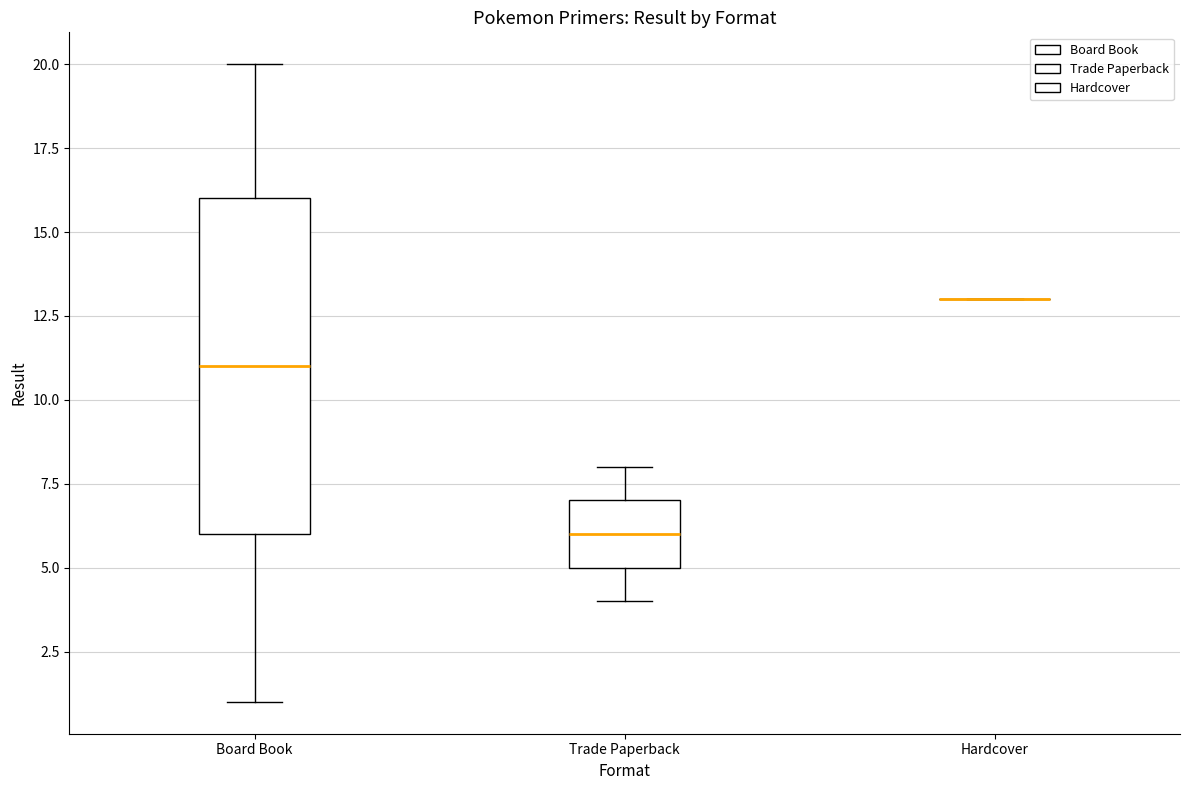

Reading left to right, read every box against the y-axis: the position of its median line, the range the box covers, and the ends of its whiskers. The values are not printed on the chart, so give them approximately, as read against the axis.

Board Book: median 11, box 6 to 16, whiskers 1 to 20
Trade Paperback: median 6, box 5 to 7, whiskers 4 to 8
Hardcover: box collapsed to a line at 13, whiskers 13 to 13